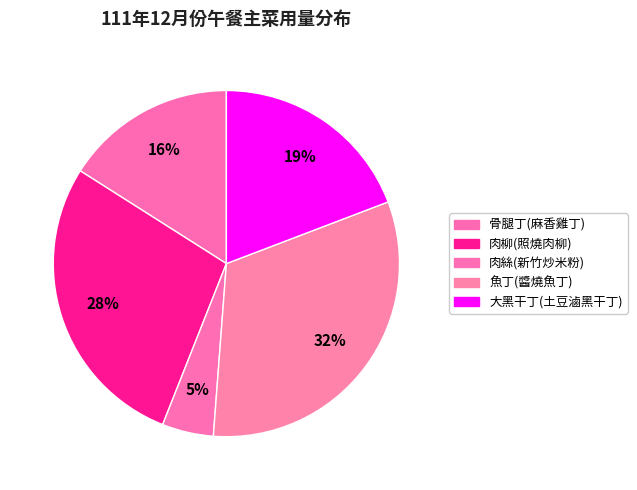

Which slice is the smallest?

肉絲(新竹炒米粉)